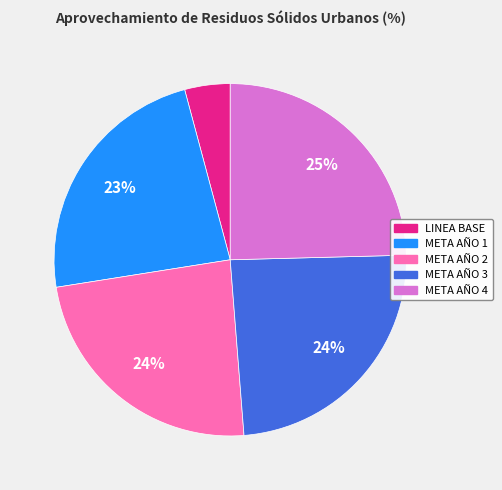

Which category has the smallest portion of the pie?

LINEA BASE